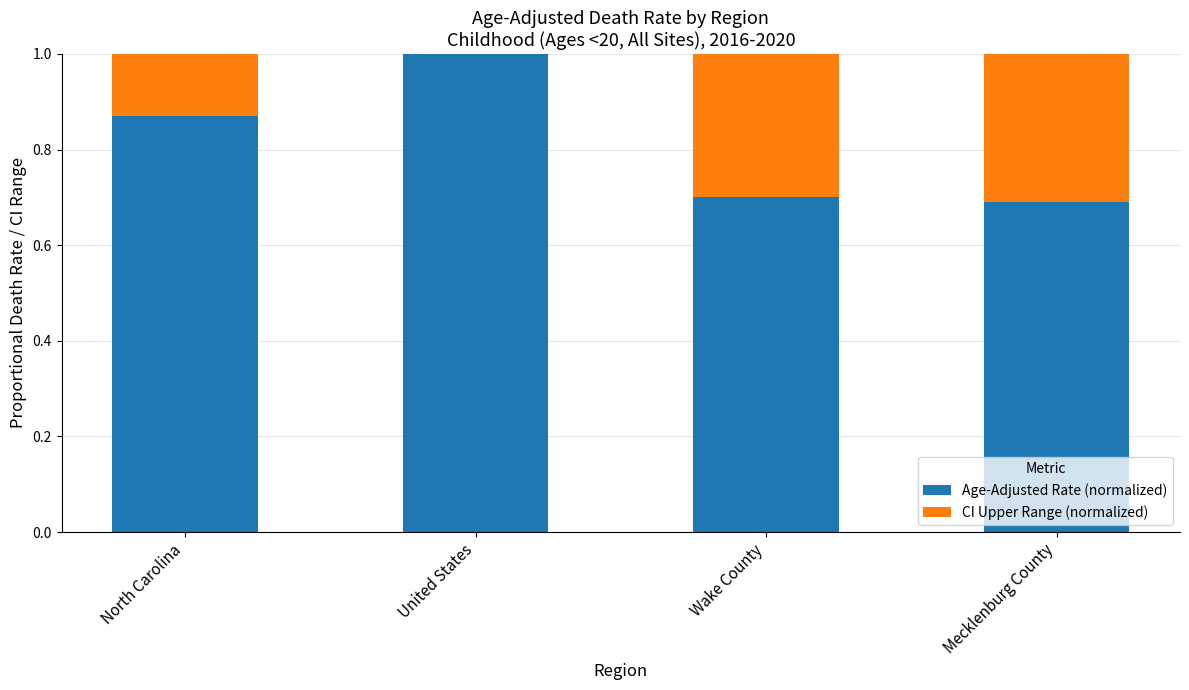

True or false: Age-Adjusted Rate (normalized) has a value of 1.7 at United States.

False